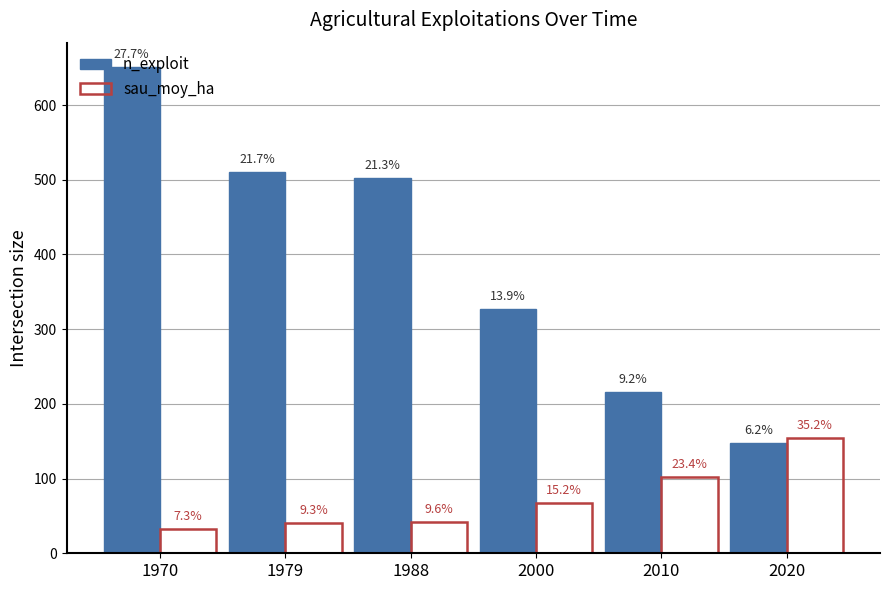

What are all the series names shown in the legend?

n_exploit, sau_moy_ha